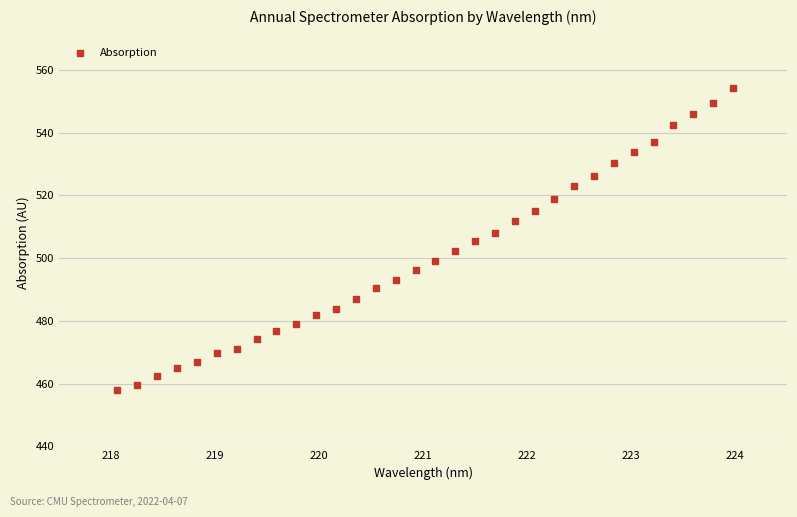

What is the range of X values (max minus min)?

5.9